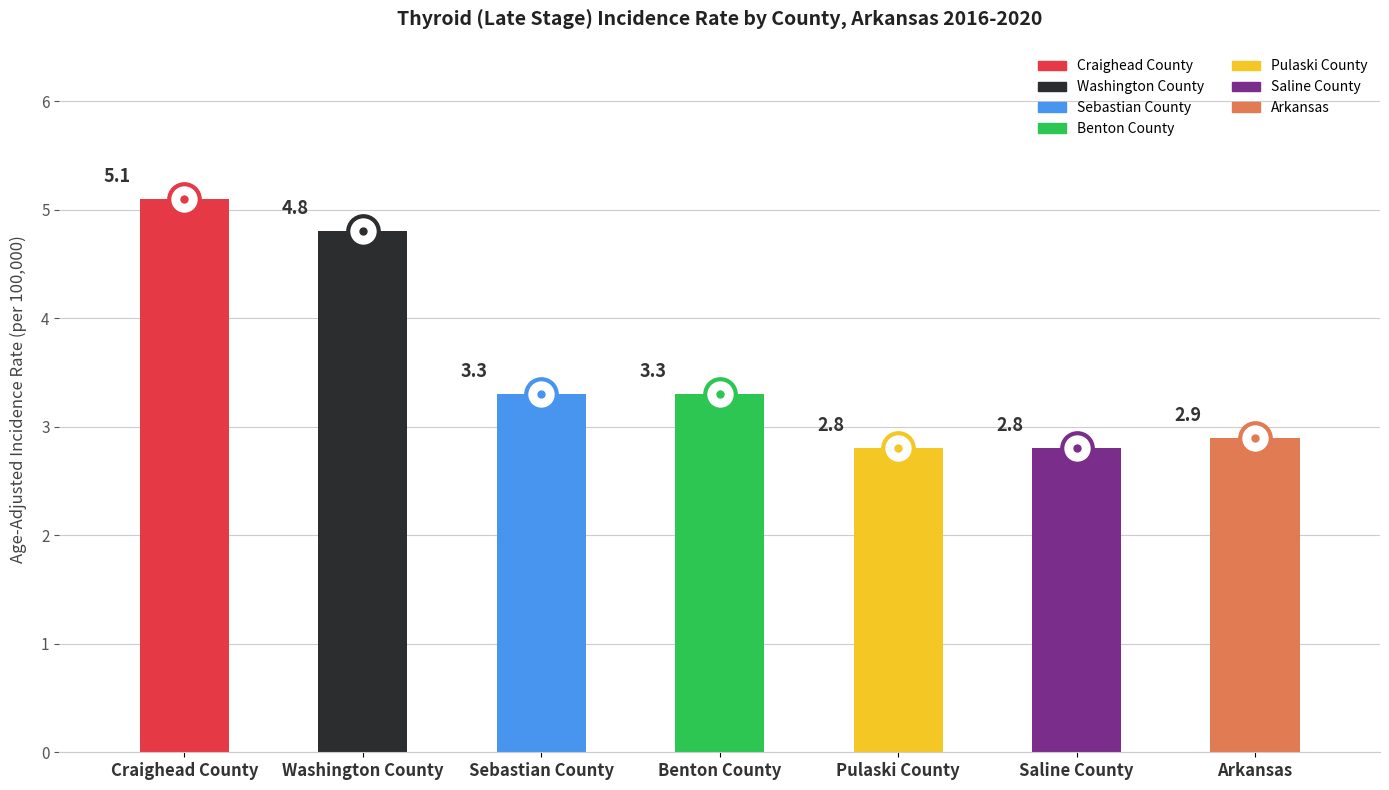

Which has a higher value, Washington County or Arkansas?

Washington County